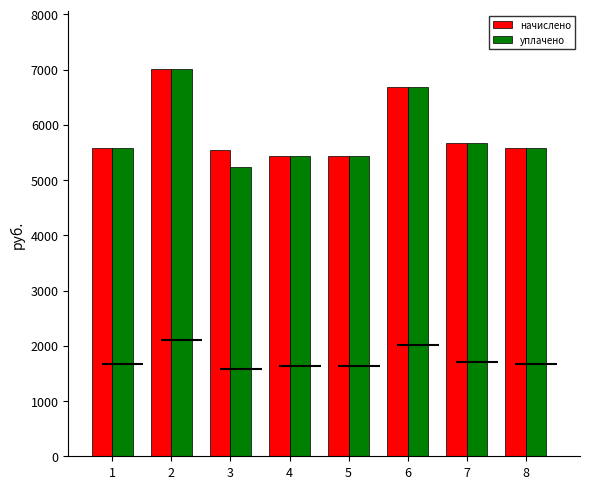

Does the chart contain stacked bars?

No